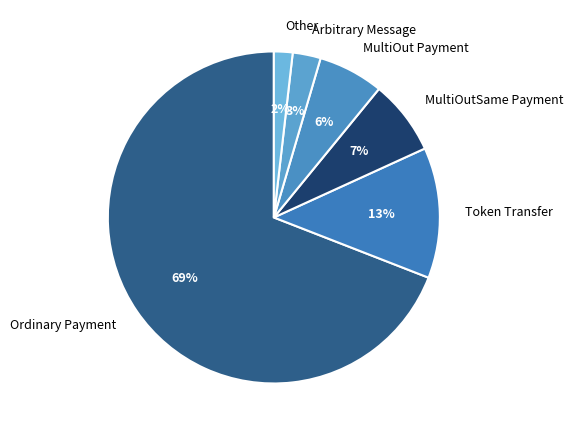

To the nearest percent, what is the difference between the largest and smallest slice percentages?

67%